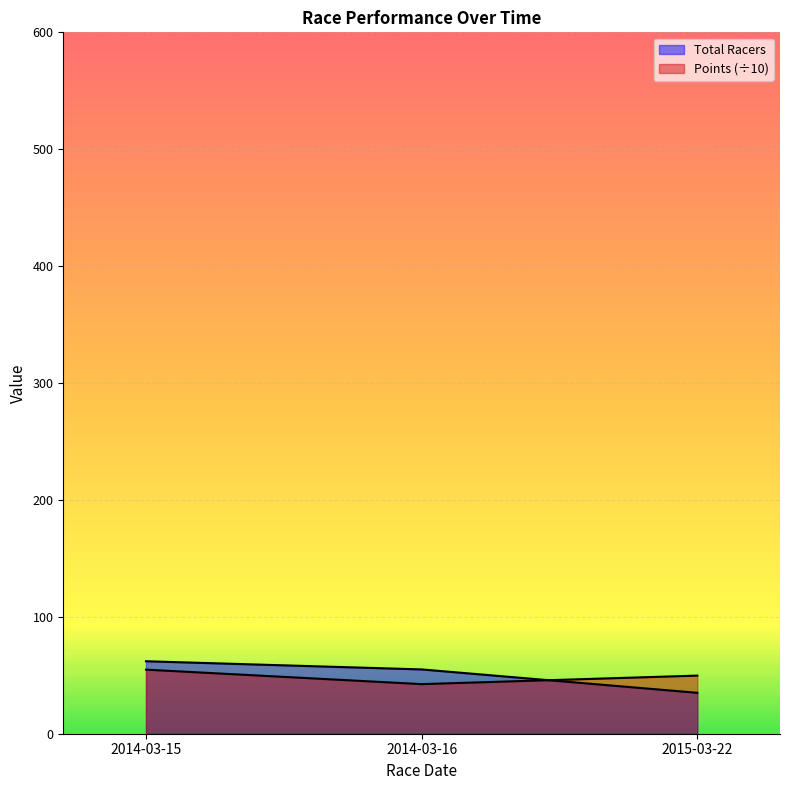

Count the number of categories in the chart.

3